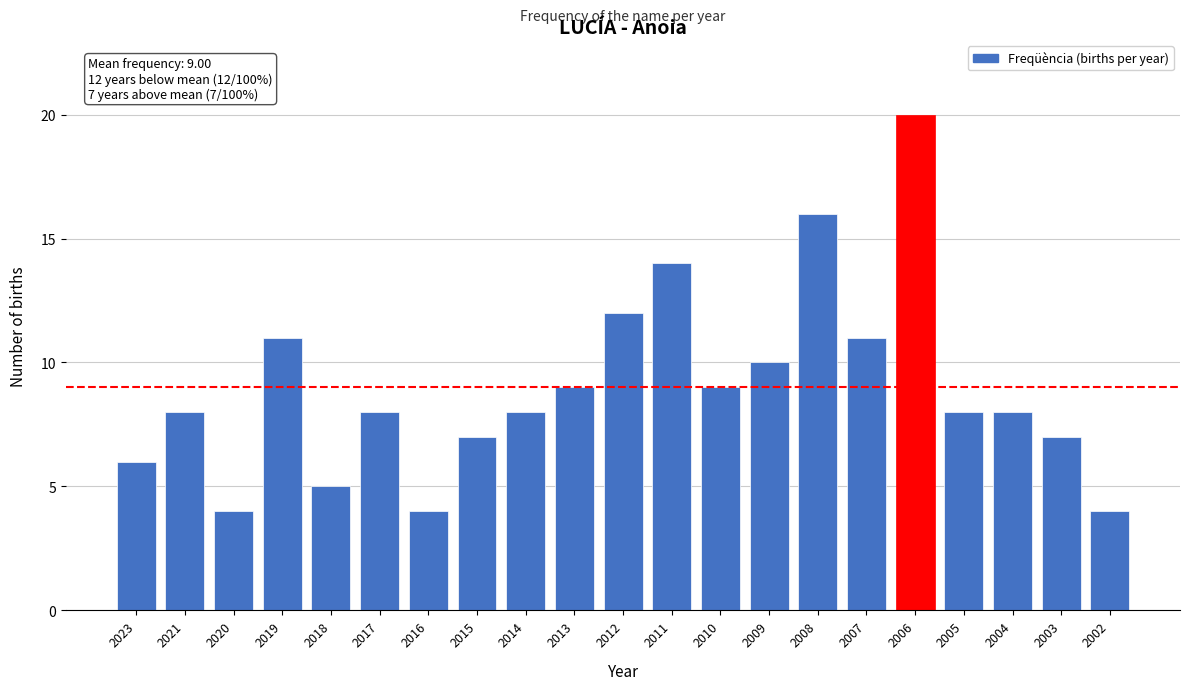

Reading left to right, transcribe all the data shown in this chart.

6	8	4	11	5	8	4	7	8	9	12	14	9	10	16	11	20	8	8	7	4